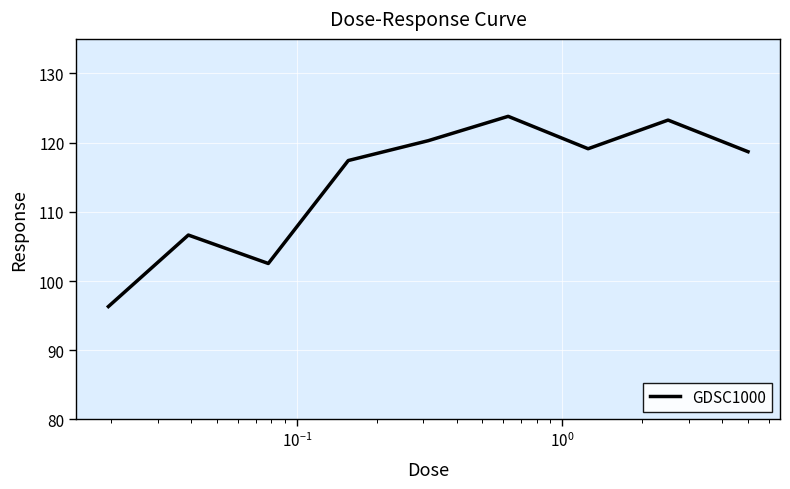

What is the smallest value displayed?

96.3